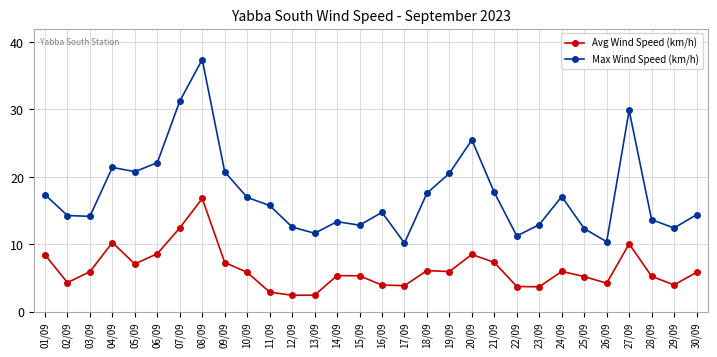

Which series has the largest range (max minus min)?

Max Wind Speed (km/h)